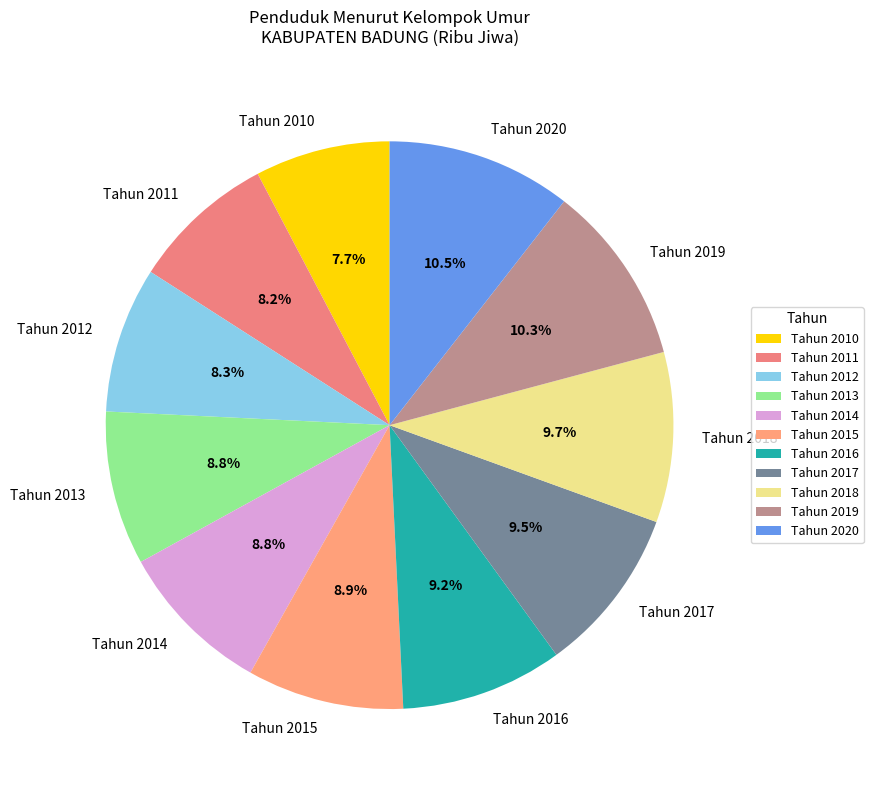

What percentage is the Tahun 2014 slice, to the nearest percent?

9%